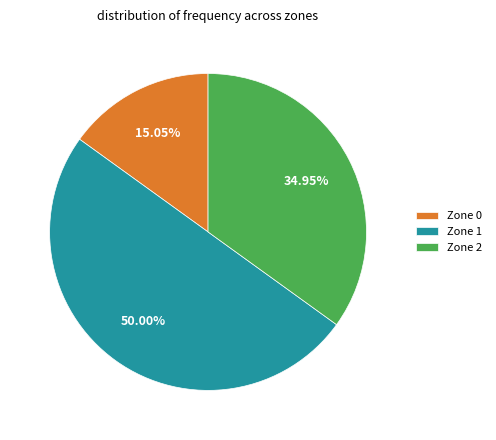

What is the ratio of the value at Zone 2 to the value at Zone 1?

0.7